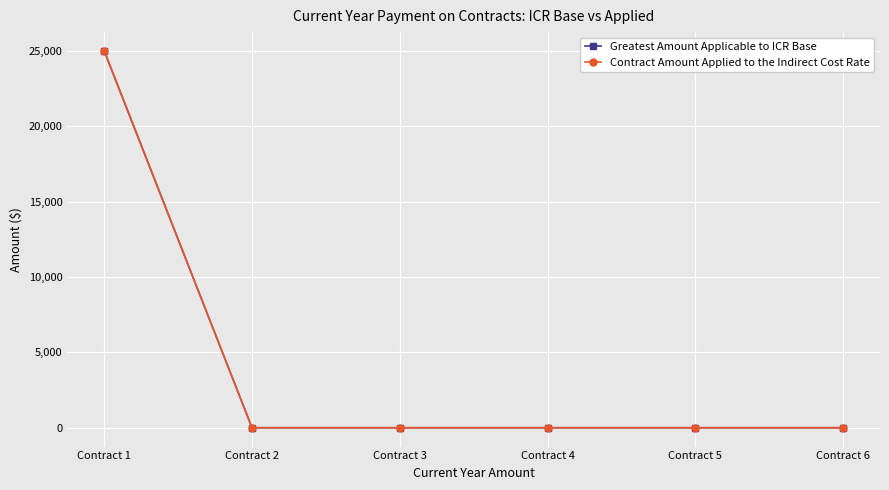

True or false: Contract Amount Applied to the Indirect Cost Rate has more than 2 interior local peaks.

False